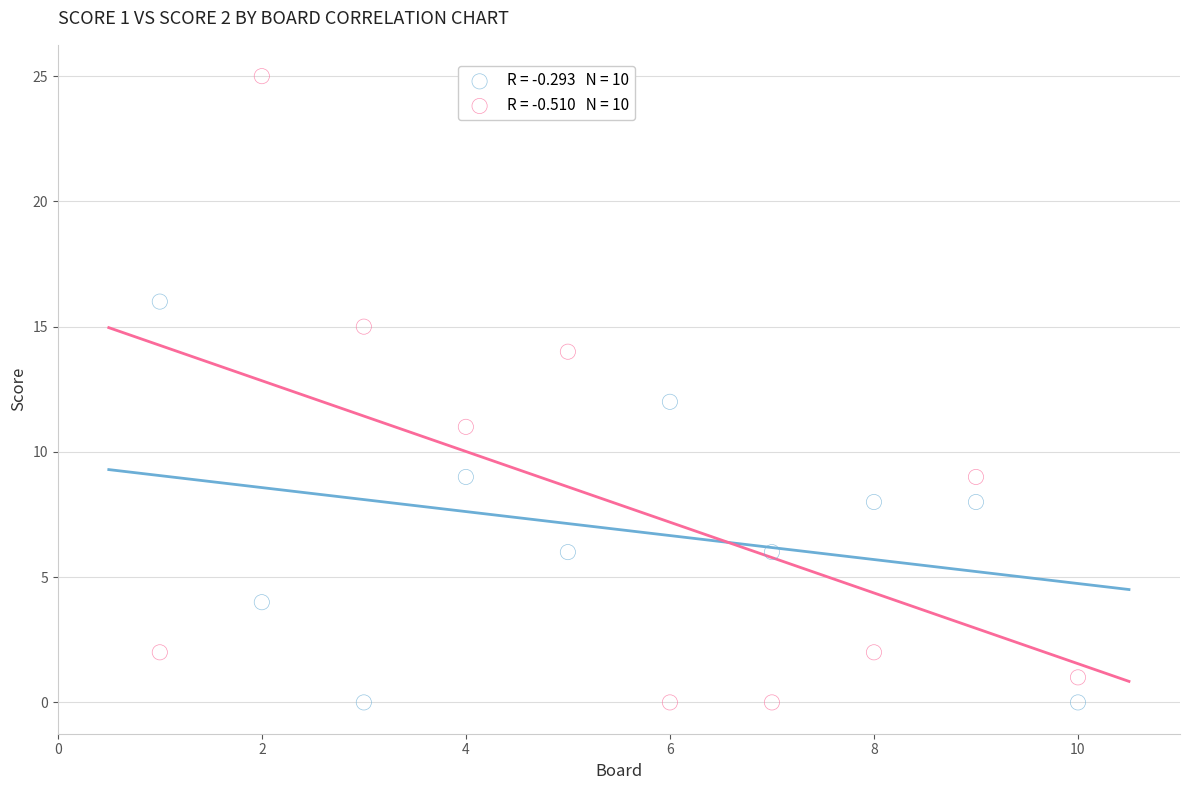

Across all data points, what is the range of X values (max minus min)?

9